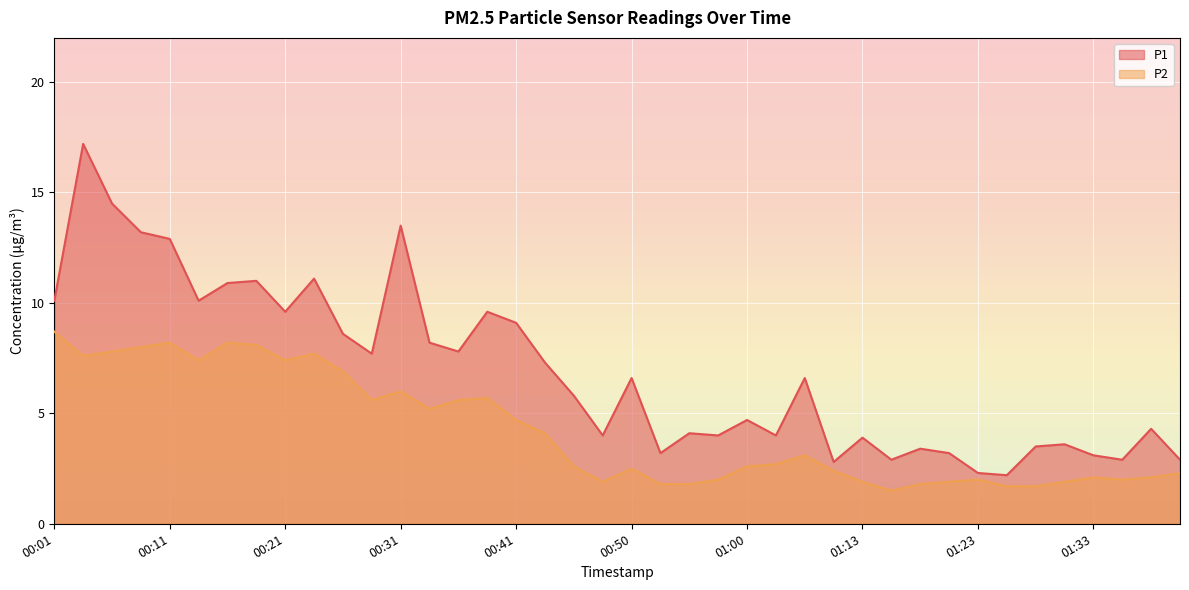

What is the difference between the maximum and second lowest values in the P1 series?

14.9